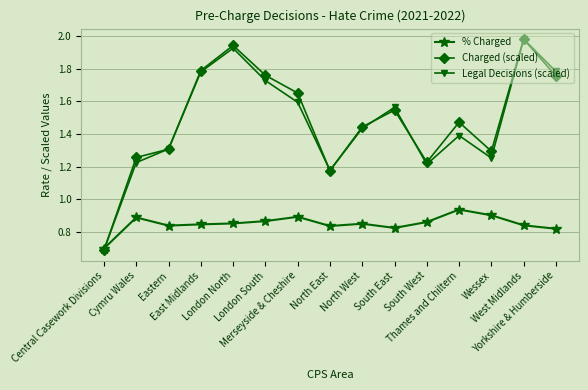

Is the value of % Charged at South East greater than the value of Legal Decisions (scaled) at London North?

No